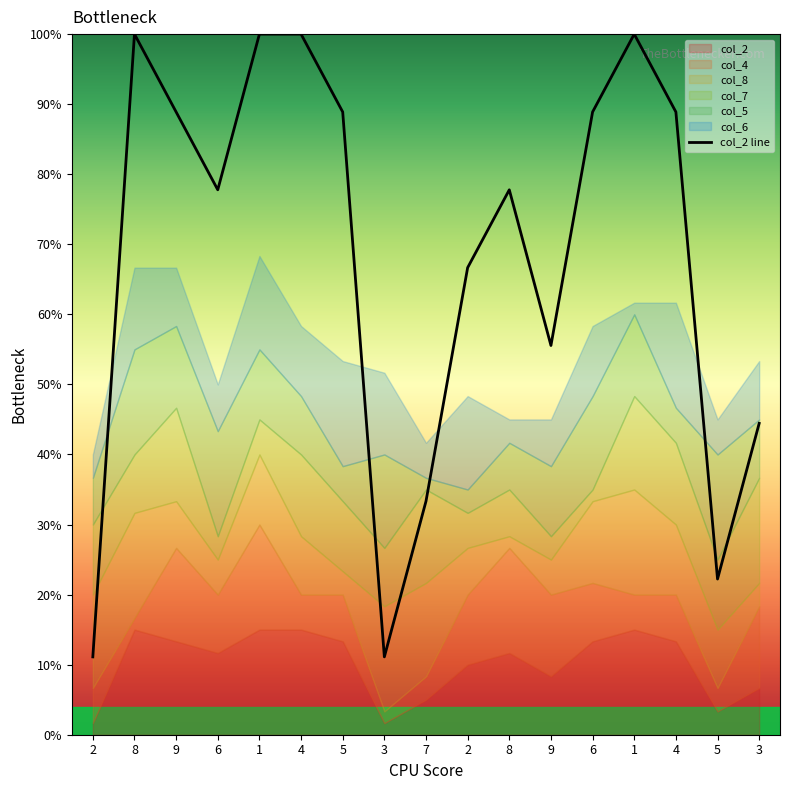

Which label corresponds to the smallest value in the chart?

2